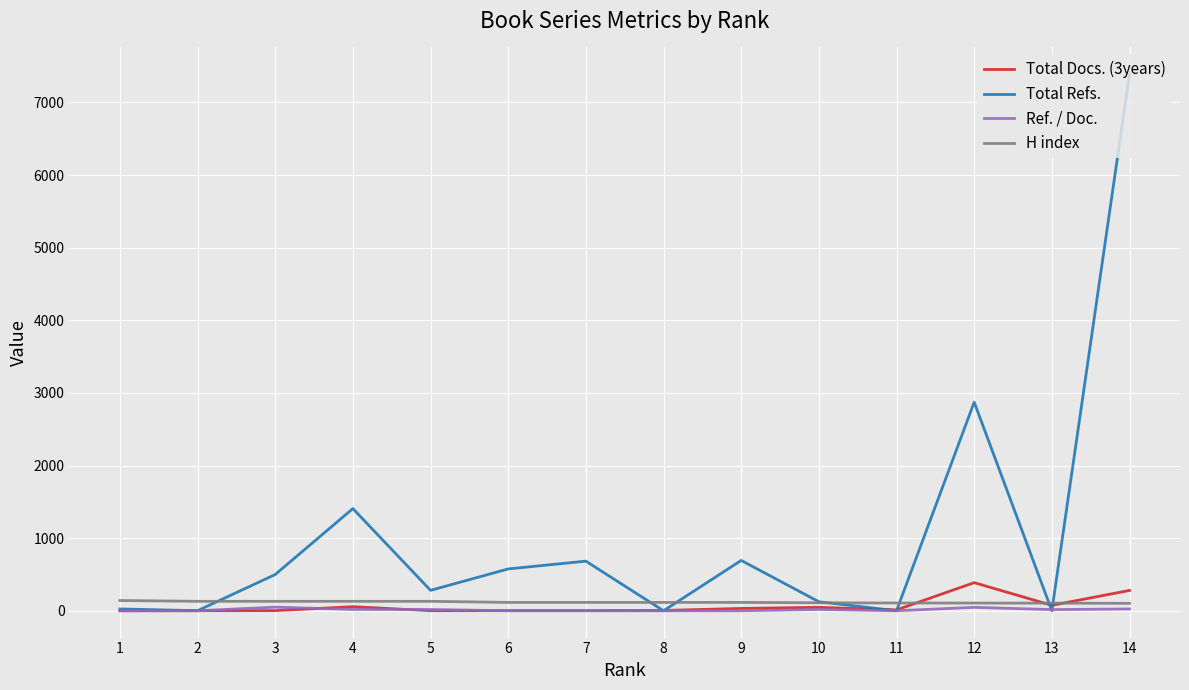

What is the total value across all series at 12?

3412